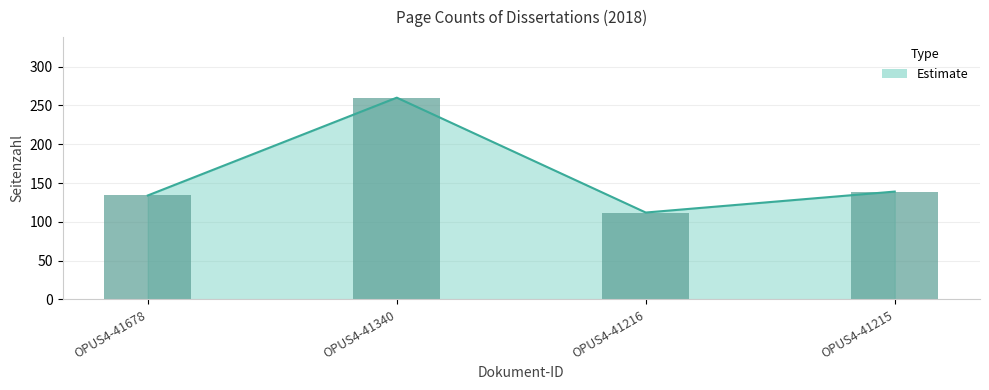

Are the bars horizontal?

No